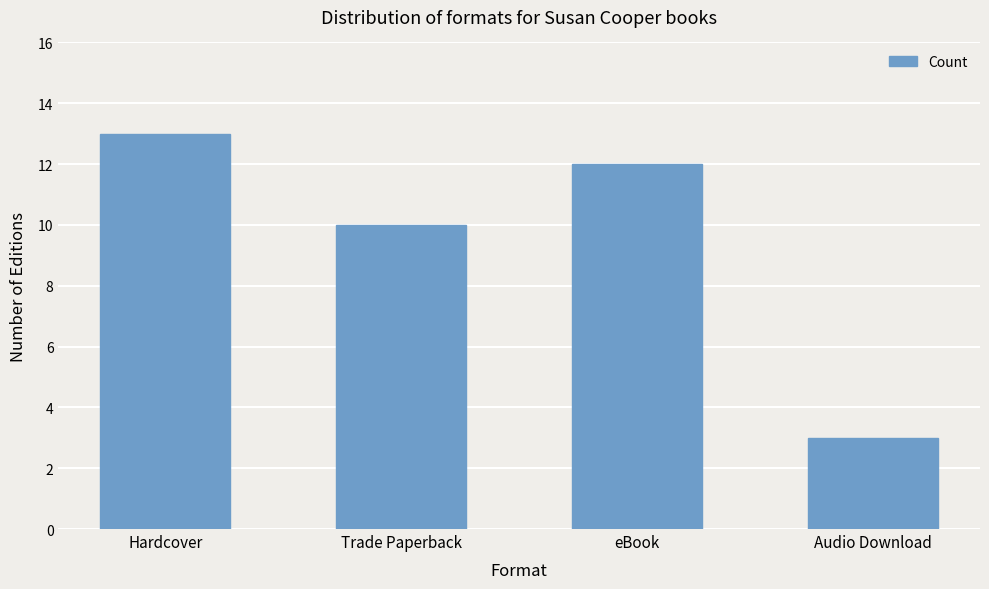

The value at Hardcover is 13. True or false?

True